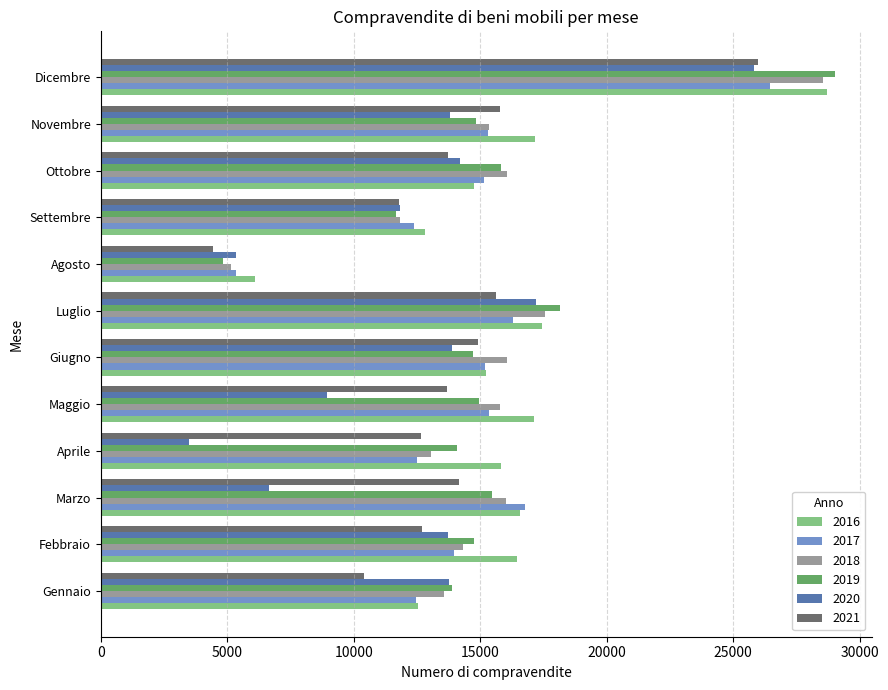

Which series has the widest spread of values?

2019